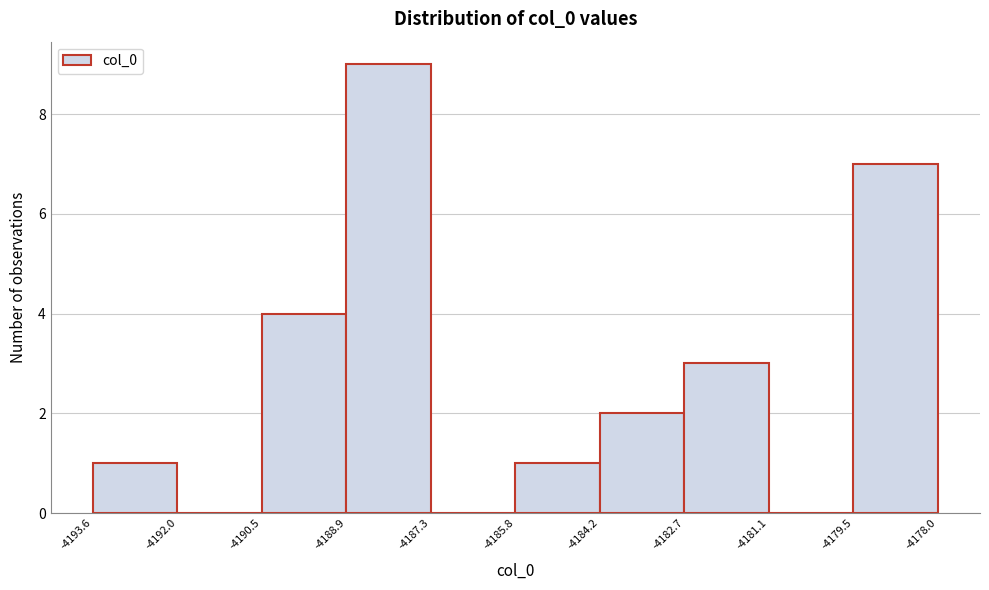

Reading left to right, list every bar in this chart as the range it spans on the x-axis followed by its height. The values are not printed on the chart, so give them approximately, as read against the axis.

-4193.6 to -4192.0: 1
-4192.0 to -4190.5: 0
-4190.5 to -4188.9: 4
-4188.9 to -4187.3: 9
-4187.3 to -4185.8: 0
-4185.8 to -4184.2: 1
-4184.2 to -4182.7: 2
-4182.7 to -4181.1: 3
-4181.1 to -4179.5: 0
-4179.5 to -4178.0: 7